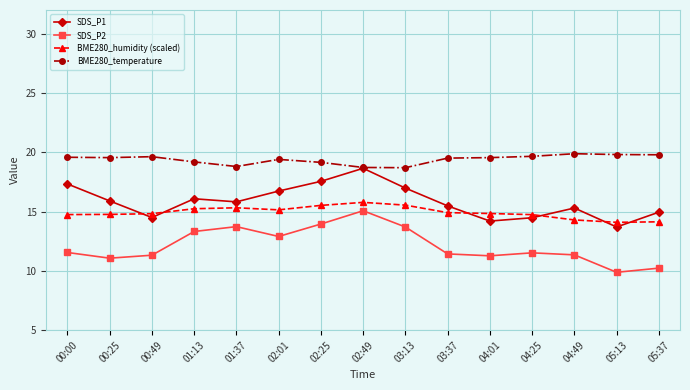

The value of SDS_P2 at 04:01 is 11.3. True or false?

True